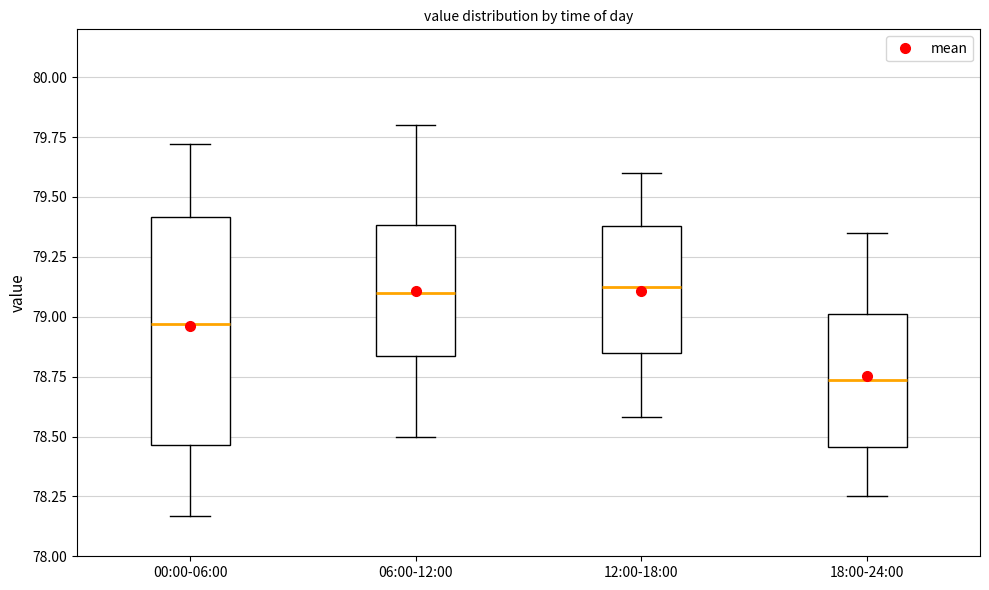

Which box is the tallest, from its lower edge to its upper edge?

00:00-06:00